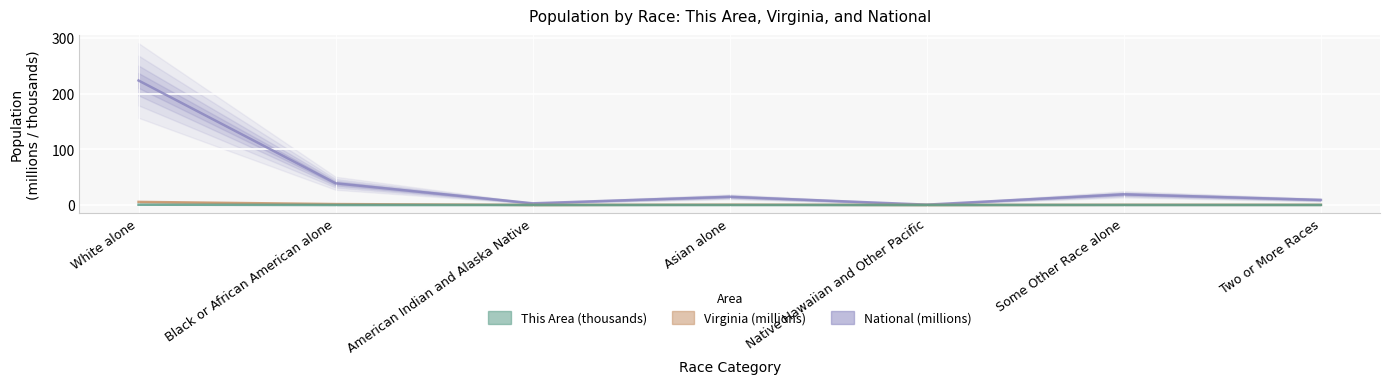

Is this an area chart (filled region under the line)?

No